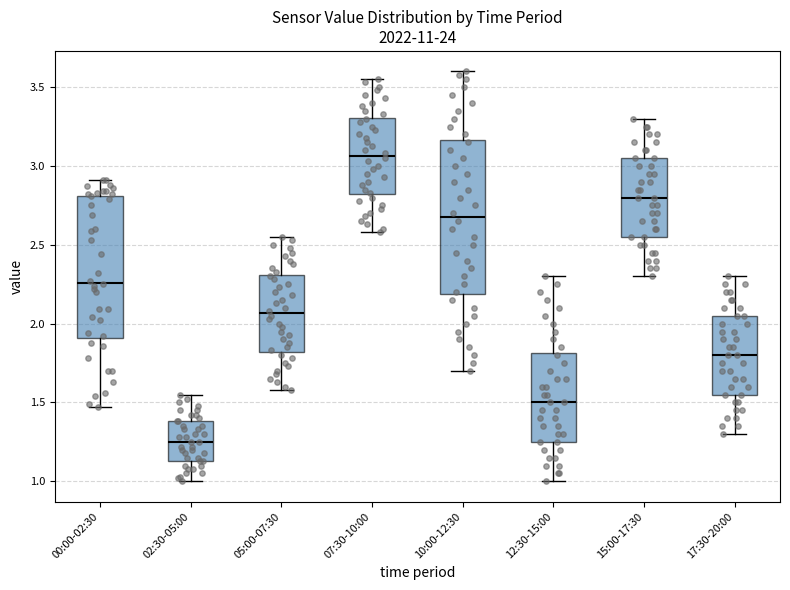

Where does the lower whisker of the box for 05:00-07:30 end on the y-axis? The values are not printed on the chart, so give them approximately, as read against the axis.

1.60